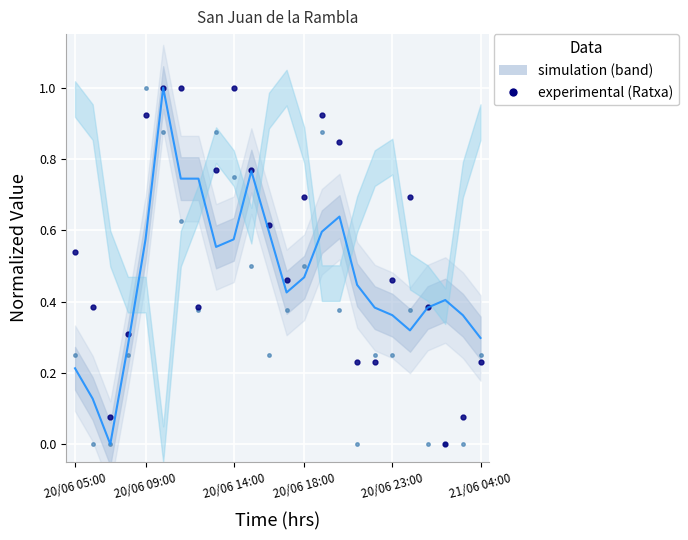

Which series has the largest total across all categories?

Ratxa (km/h)